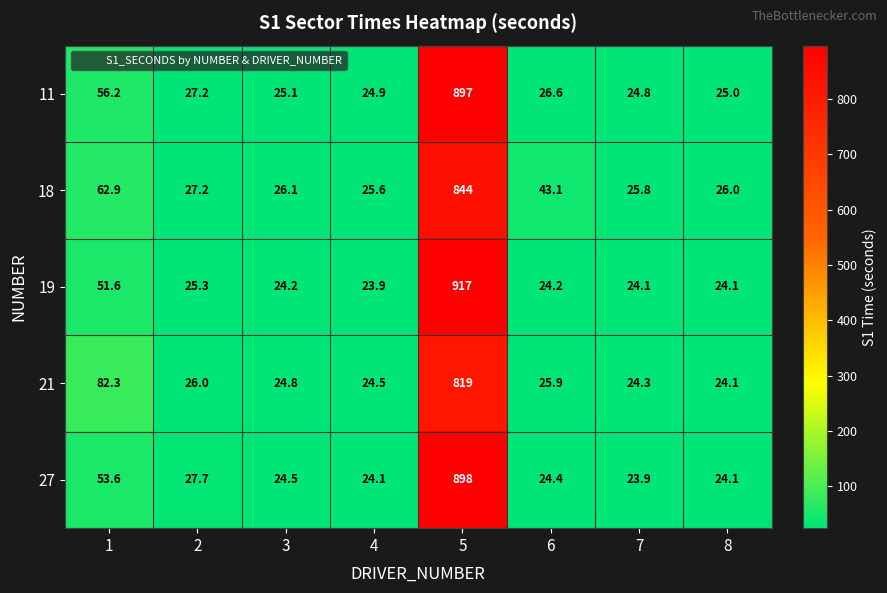

Rank the series by their maximum value, from highest to lowest.

19, 27, 11, 18, 21